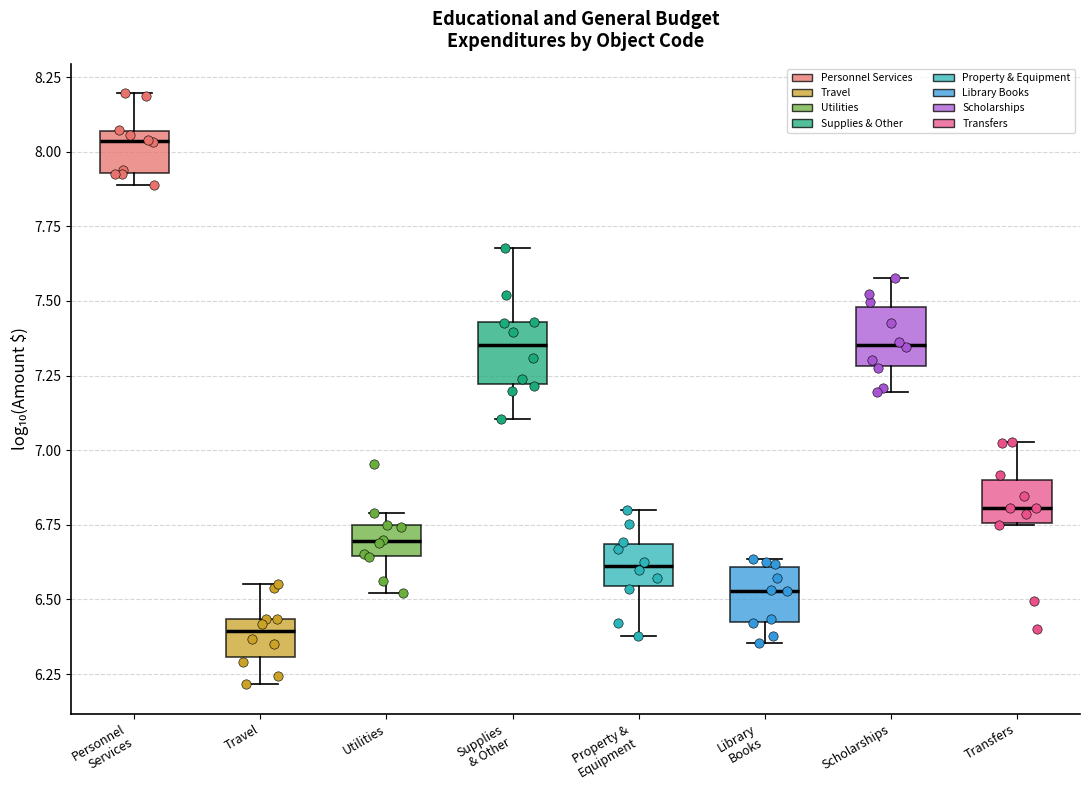

Reading left to right, transcribe this box plot: for each box, give where its median line is, the range the box spans, and where its two whiskers end, as read against the y-axis. The values are not printed on the chart, so give them approximately, as read against the axis.

Personnel Services: median 8.05 (just below the box's upper edge), box 7.95 to 8.05, whiskers 7.90 to 8.20
Travel: median 6.40, box 6.30 to 6.45, whiskers 6.20 to 6.55
Utilities: median 6.70, box 6.65 to 6.75, whiskers 6.50 to 6.80
Supplies & Other: median 7.35, box 7.20 to 7.45, whiskers 7.10 to 7.70
Property & Equipment: median 6.60, box 6.55 to 6.70, whiskers 6.40 to 6.80
Library Books: median 6.55, box 6.45 to 6.60, whiskers 6.35 to 6.65
Scholarships: median 7.35, box 7.30 to 7.50, whiskers 7.20 to 7.60
Transfers: median 6.80, box 6.75 to 6.90, whiskers 6.75 to 7.05